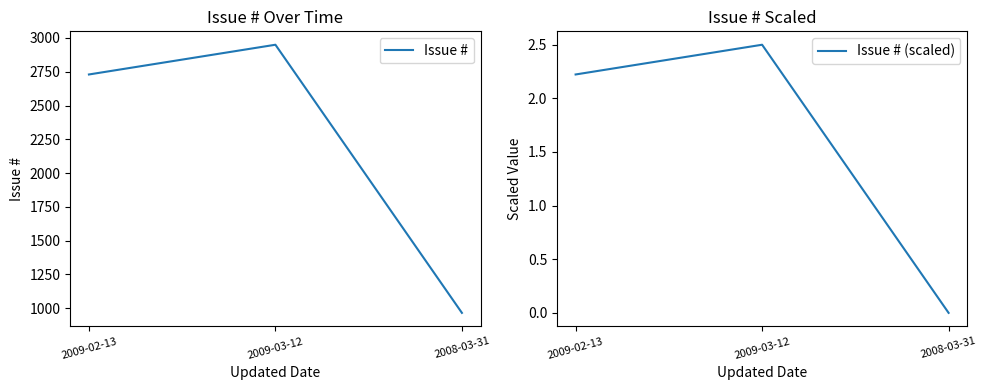

Between 2008-03-31 and 2009-03-12, which is larger?

2009-03-12